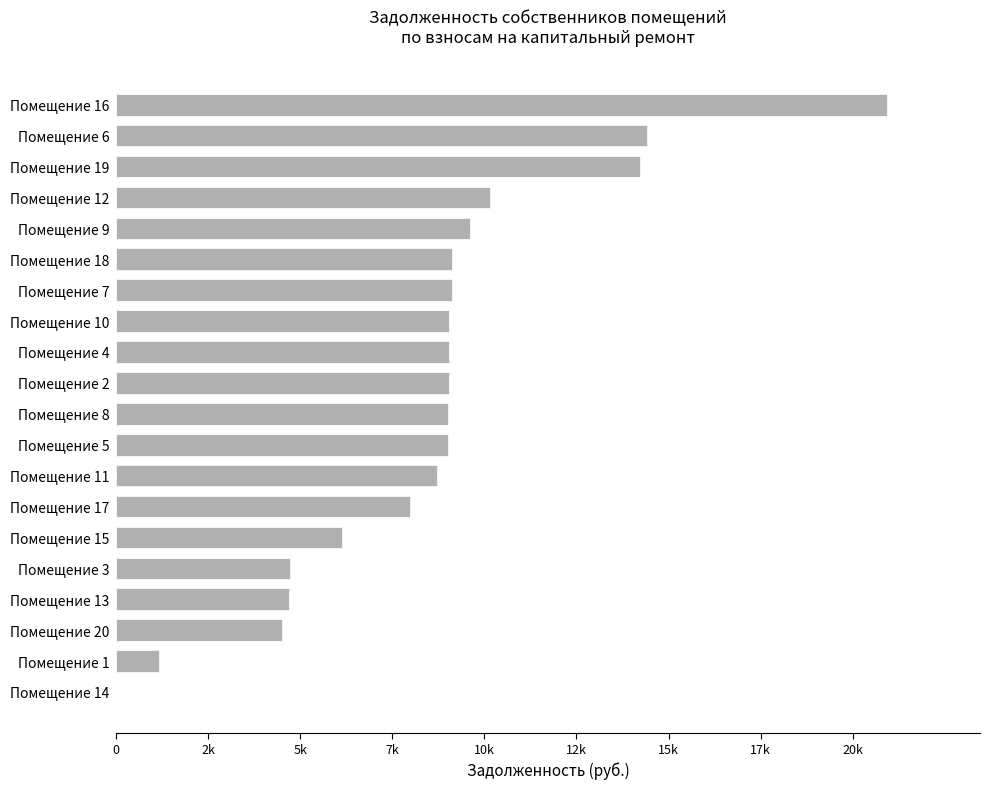

Are the bars horizontal?

Yes